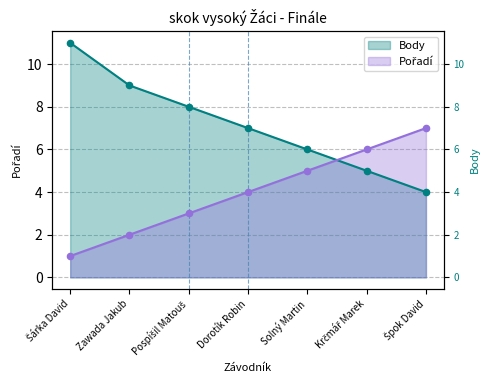

At how many categories does at least one series exceed 10?

1